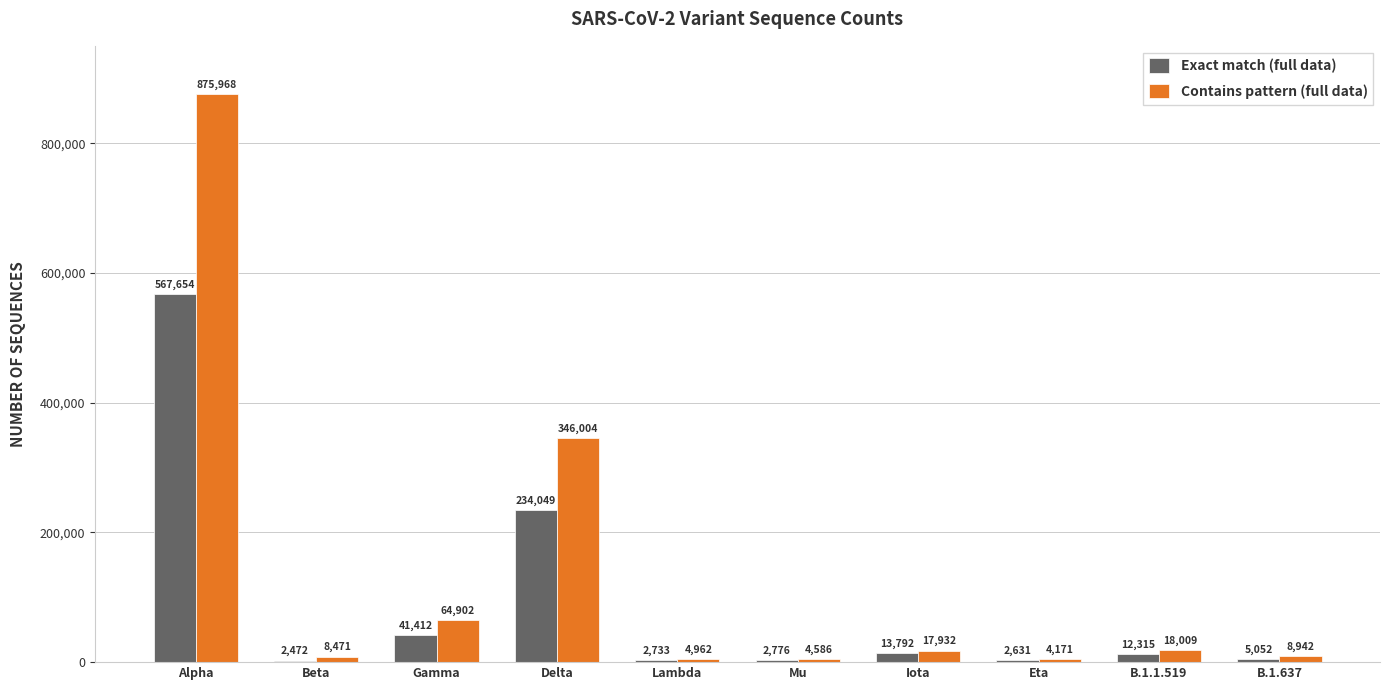

The Exact match (full data) series shows 339754 at Delta. True or false?

False